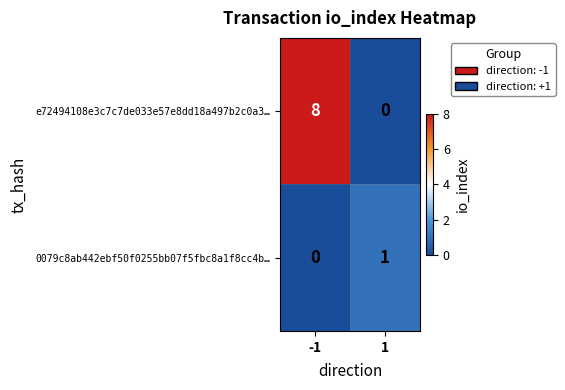

Reading right to left, what are all the values shown in this chart?

e72494108e3c7c7de033e57e8dd18a497b2c0a3…: 0	8
0079c8ab442ebf50f0255bb07f5fbc8a1f8cc4b…: 1	0